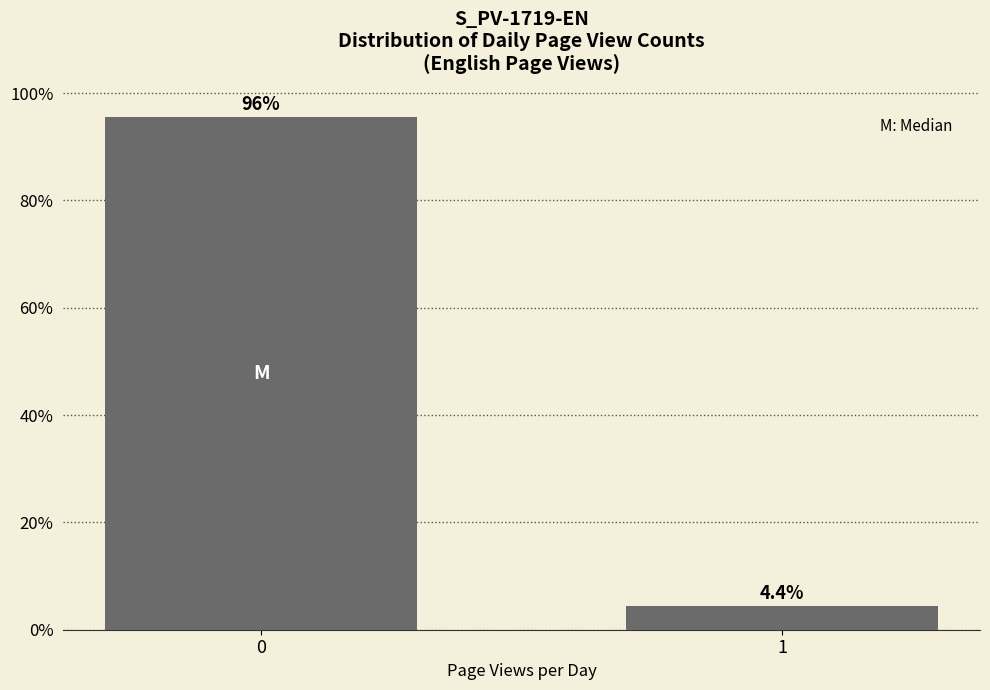

Reading left to right, what are all the values shown in this chart?

0=95.6	1=4.4